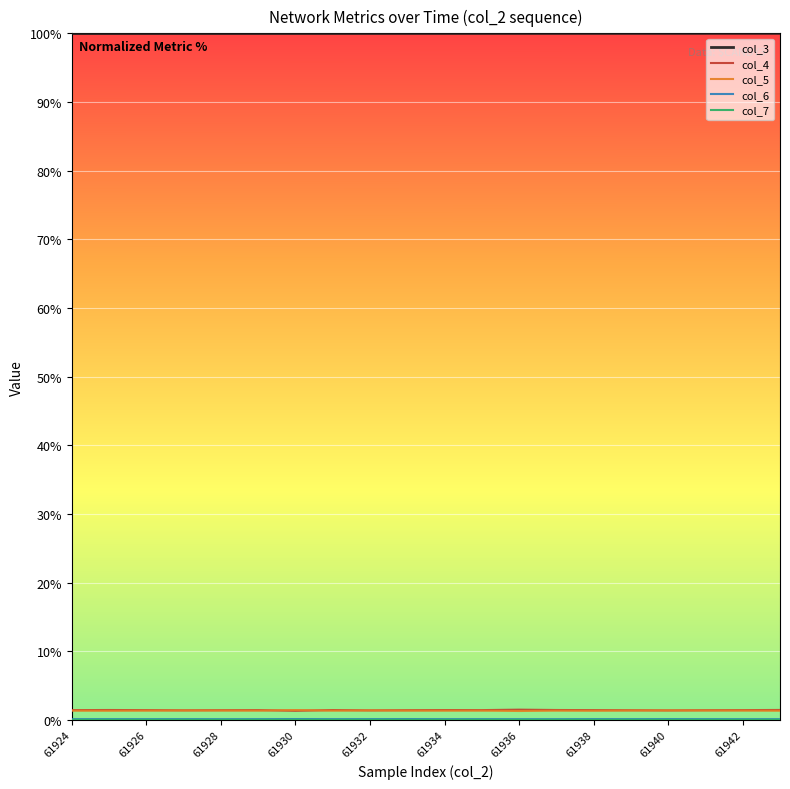

Which series has the largest total across all categories?

col_3